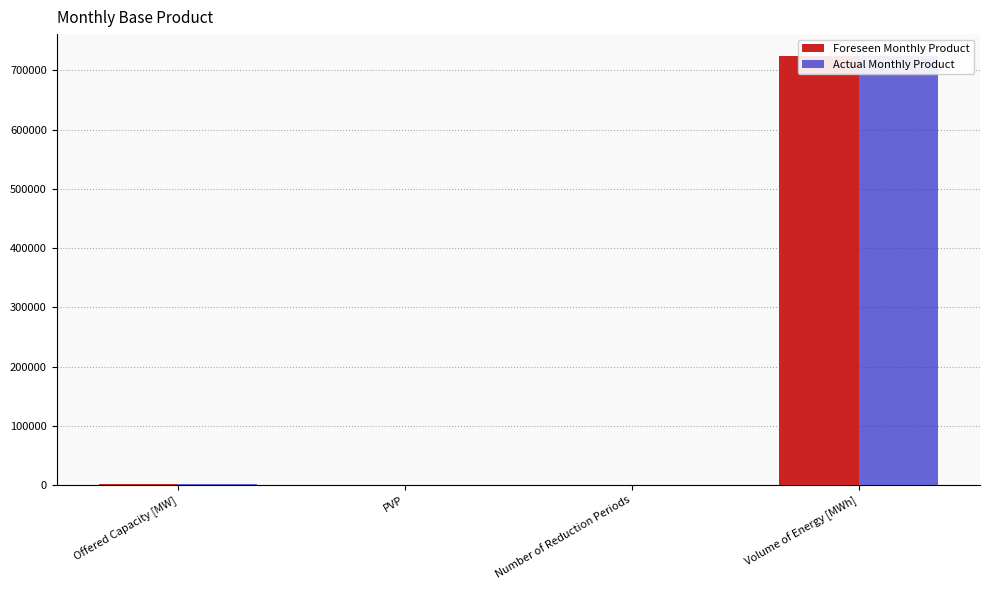

Which category has the lowest value in the Foreseen Monthly Product series?

PVP